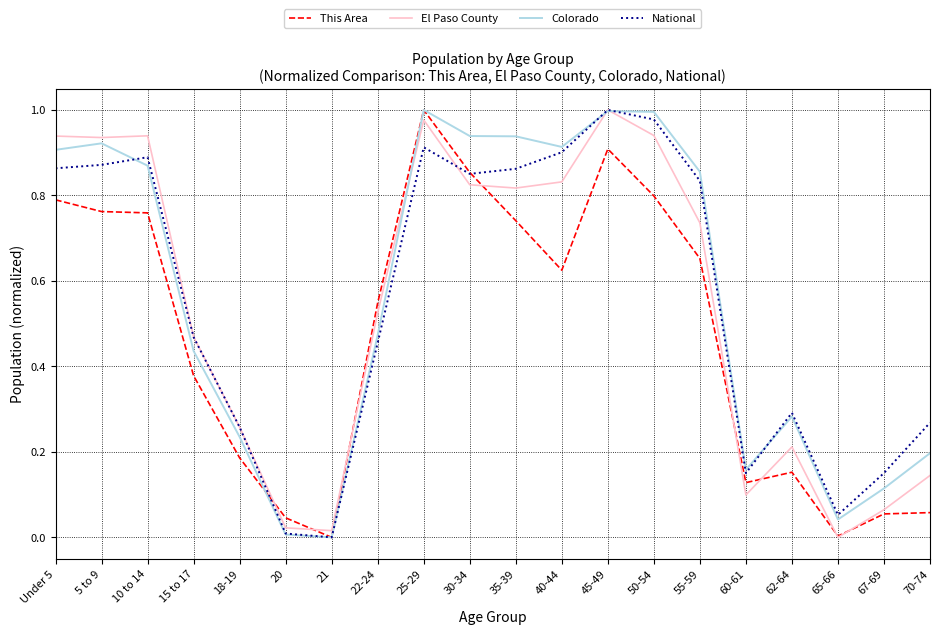

True or false: El Paso County has more than 1 interior local peaks.

True